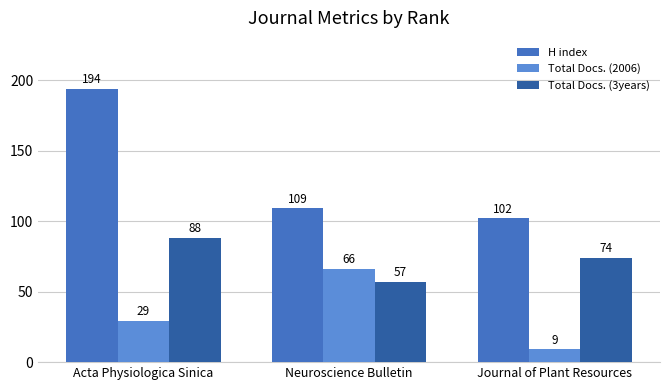

How many distinct data groups are displayed?

3